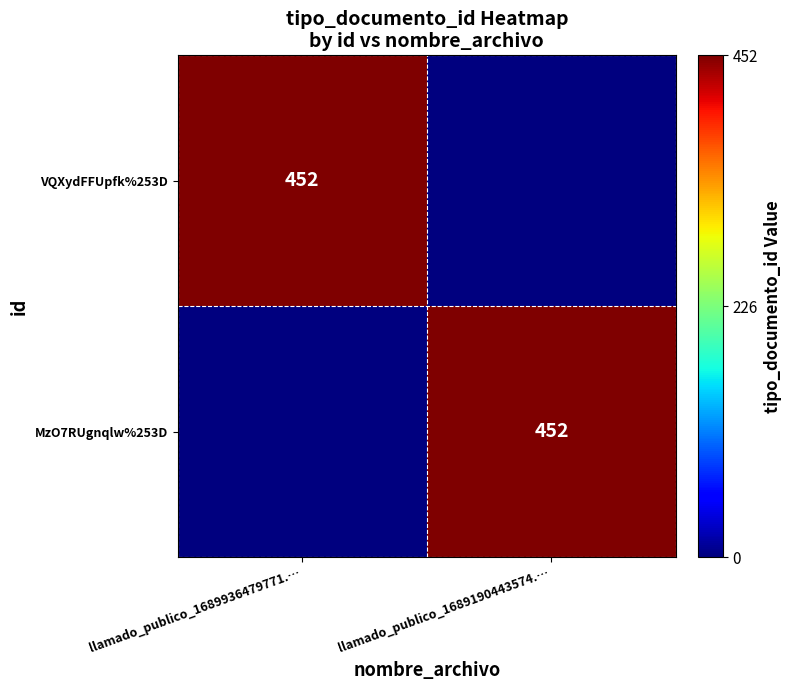

The value of MzO7RUgnqlw%253D at llamado_publico_1689190443574.… is 107. True or false?

False